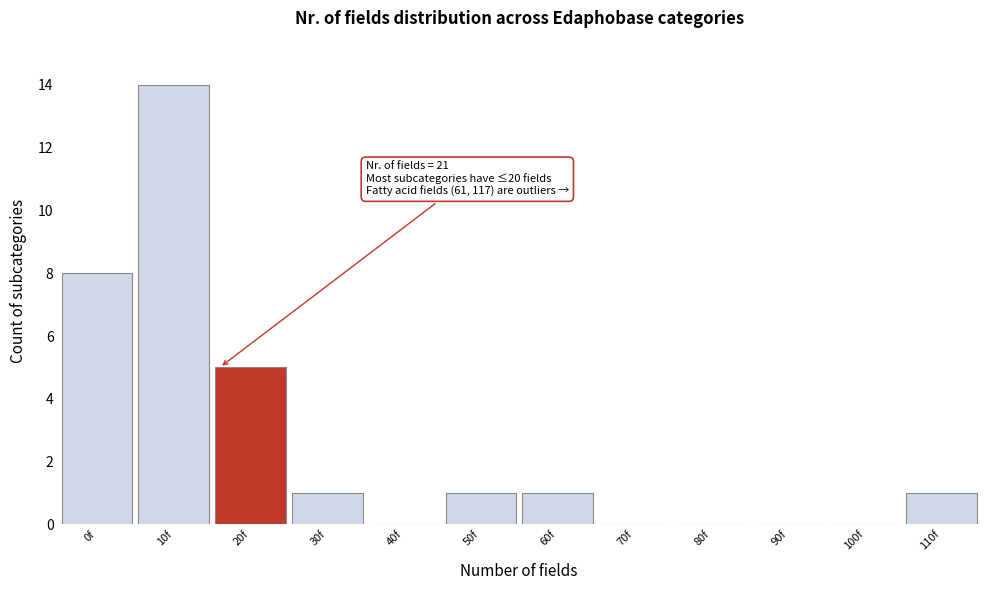

Reading right to left, what are all the values shown in this chart?

110f=1	100f=0	90f=0	80f=0	70f=0	60f=1	50f=1	40f=0	30f=1	20f=5	10f=14	0f=8